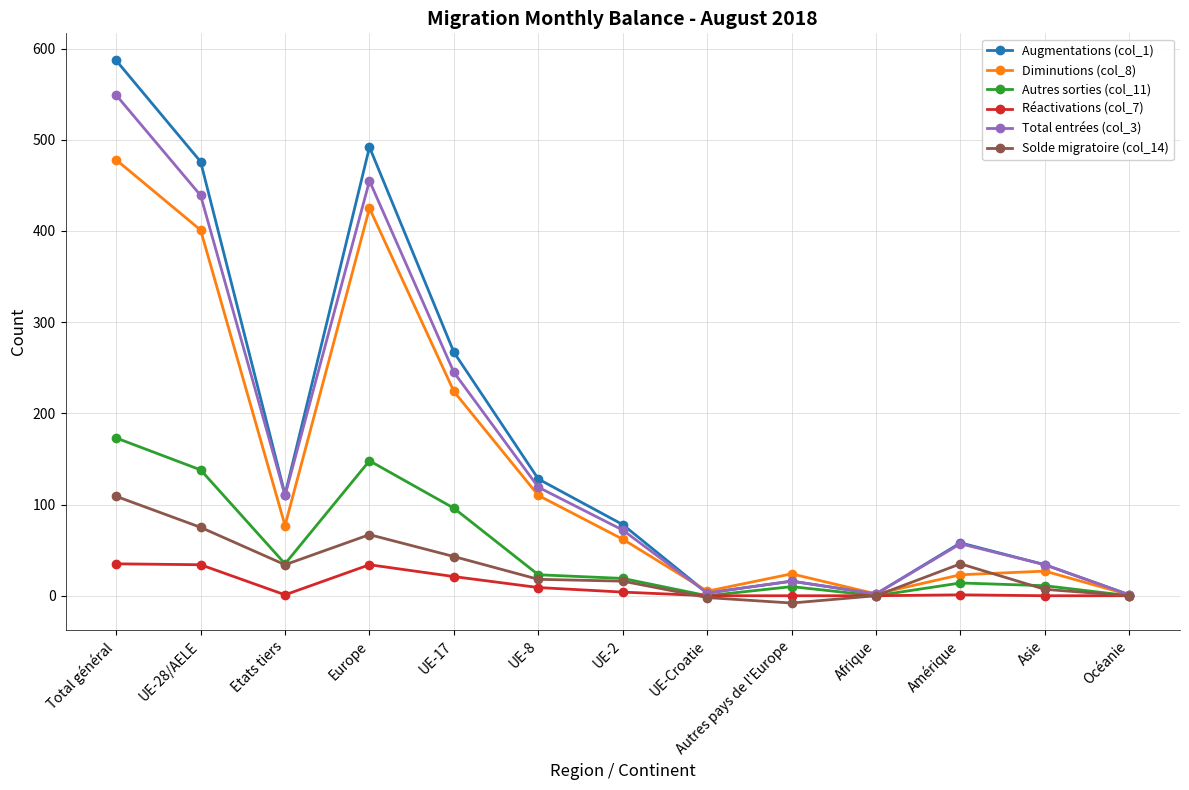

Rank the series by their maximum value, from highest to lowest.

Augmentations (col_1), Total entrées (col_3), Diminutions (col_8), Autres sorties (col_11), Solde migratoire (col_14), Réactivations (col_7)